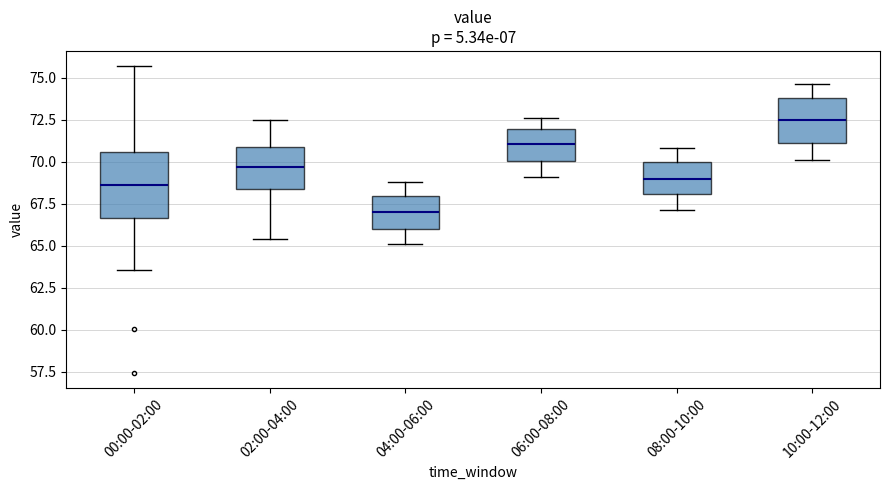

Reading left to right, read every box against the y-axis: the position of its median line, the range the box covers, and the ends of its whiskers. The values are not printed on the chart, so give them approximately, as read against the axis.

00:00-02:00: median 68.5, box 66.5 to 70.5, whiskers 63.5 to 75.5
02:00-04:00: median 69.5, box 68.5 to 71.0, whiskers 65.5 to 72.5
04:00-06:00: median 67.0, box 66.0 to 68.0, whiskers 65.0 to 69.0
06:00-08:00: median 71.0, box 70.0 to 72.0, whiskers 69.0 to 72.5
08:00-10:00: median 69.0, box 68.0 to 70.0, whiskers 67.0 to 71.0
10:00-12:00: median 72.5, box 71.0 to 74.0, whiskers 70.0 to 74.5